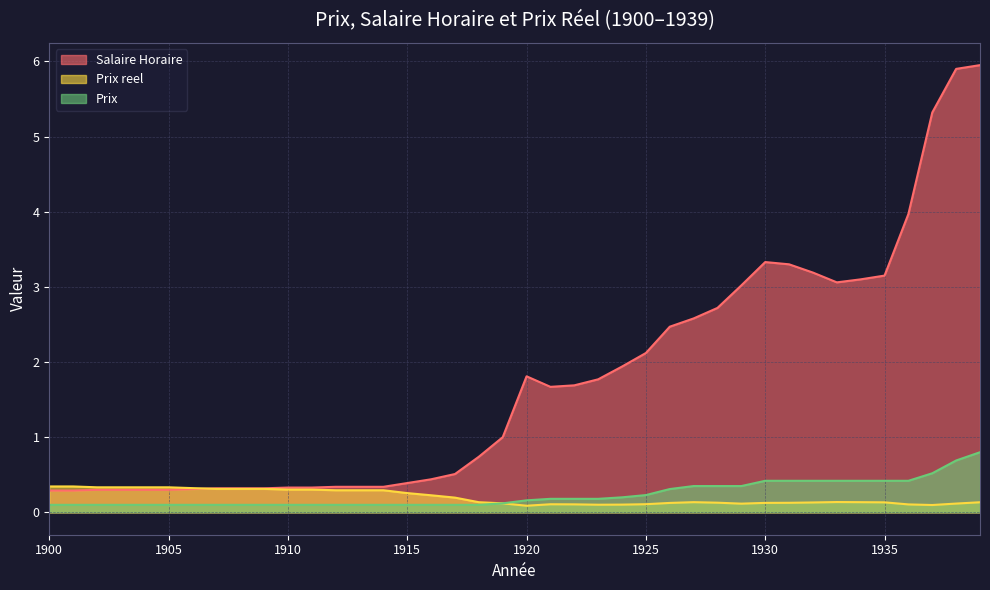

Which series has the widest spread of values?

Salaire Horaire